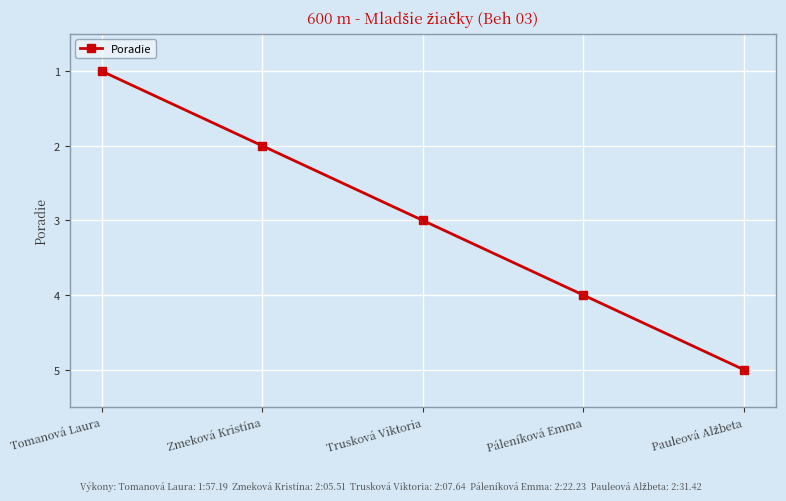

What is the difference between the maximum and second lowest values?

3